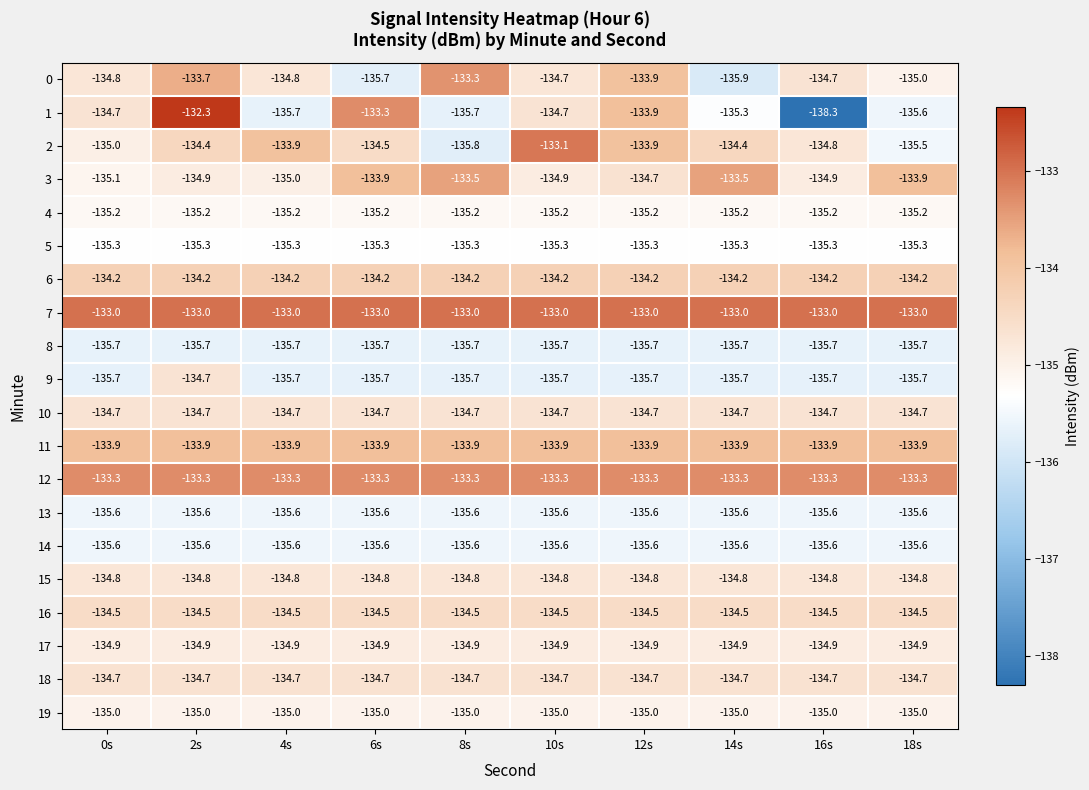

Is it true that 19 equals -135.0 at 16s?

True